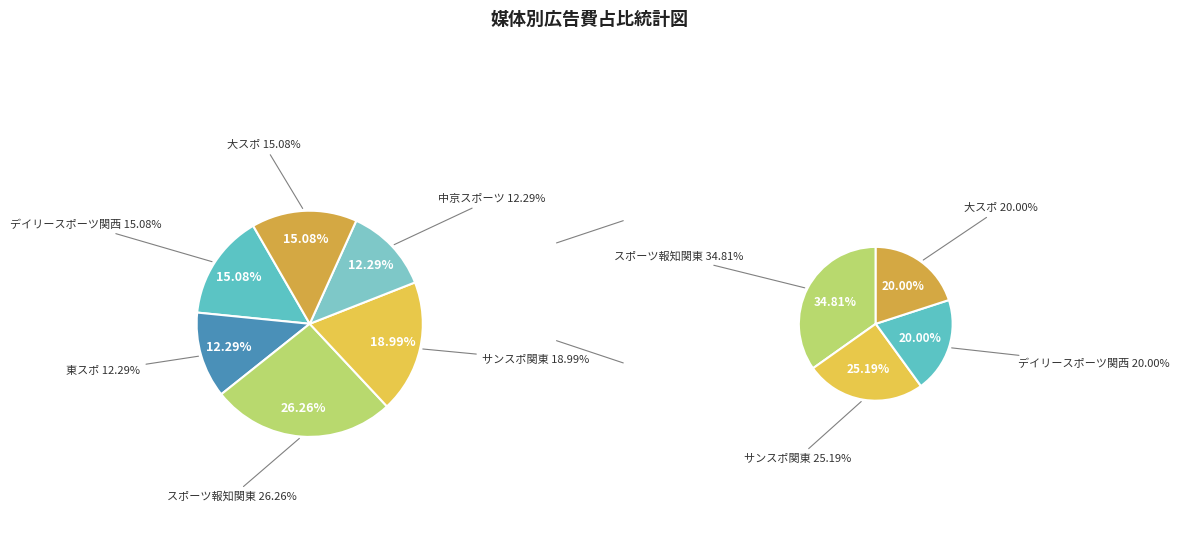

Between 中京スポーツ and スポーツ報知関東, which is larger?

スポーツ報知関東